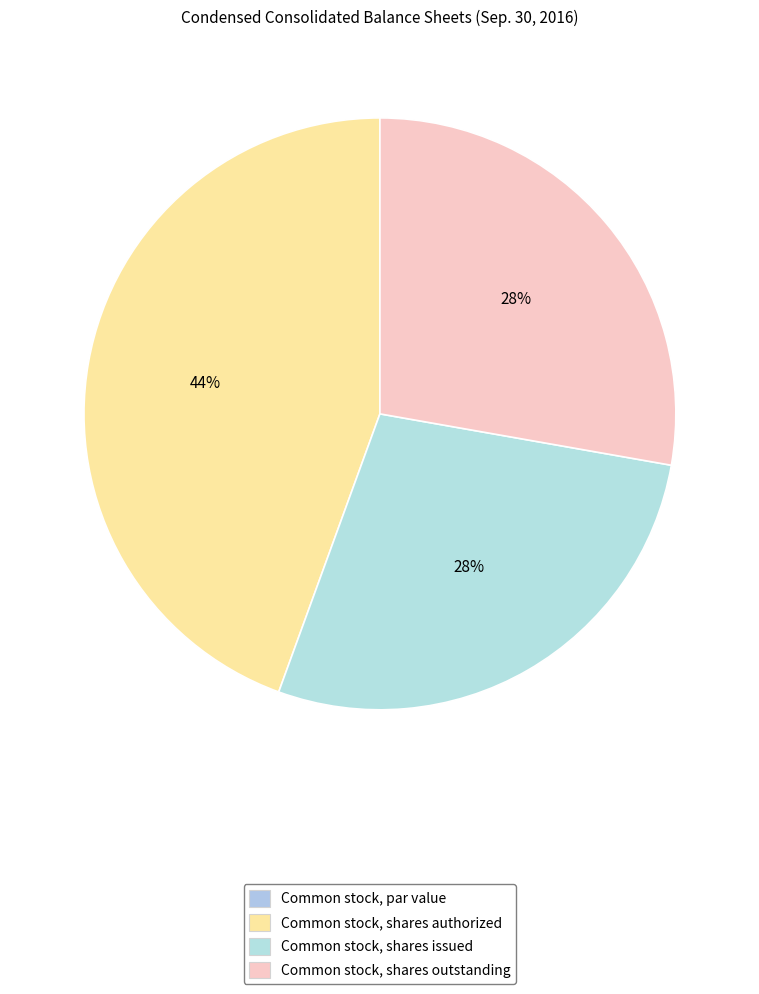

What is the smallest slice in the pie chart?

Common stock, par value